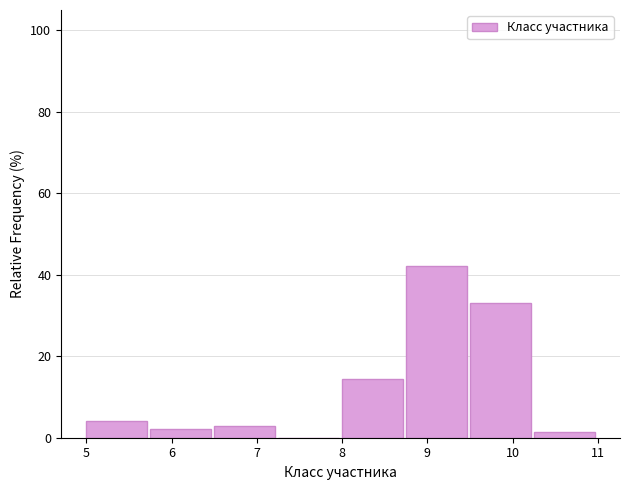

How tall is the bar that spans 8.00 to 8.75 on the x-axis? Neither the bar edges nor the heights are printed on the chart, so give them approximately, as read against the axes.

14